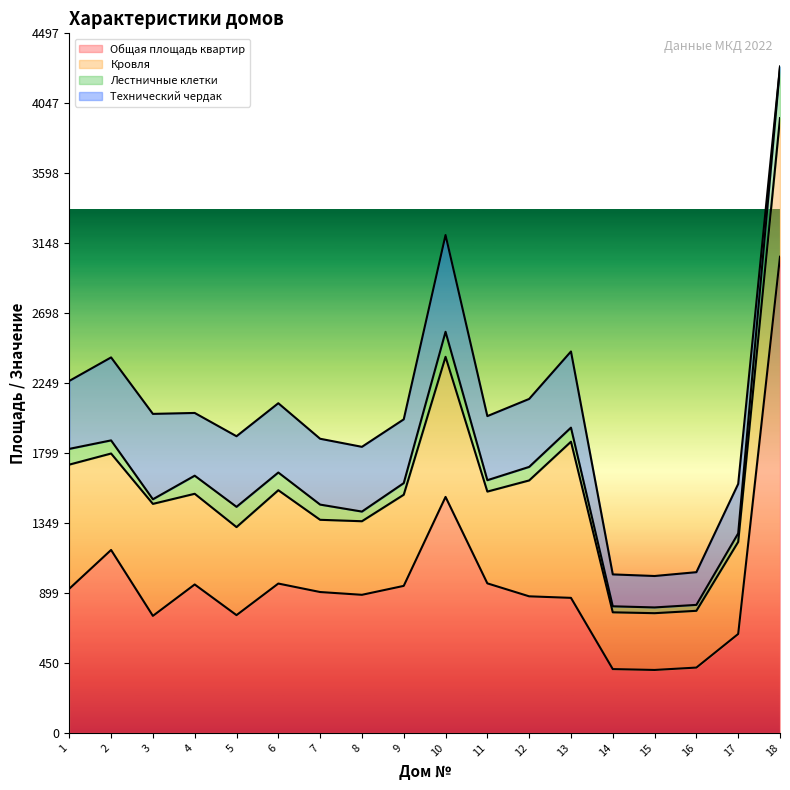

What are all the series names shown in the legend?

Общая площадь квартир, Кровля, Лестничные клетки, Технический чердак